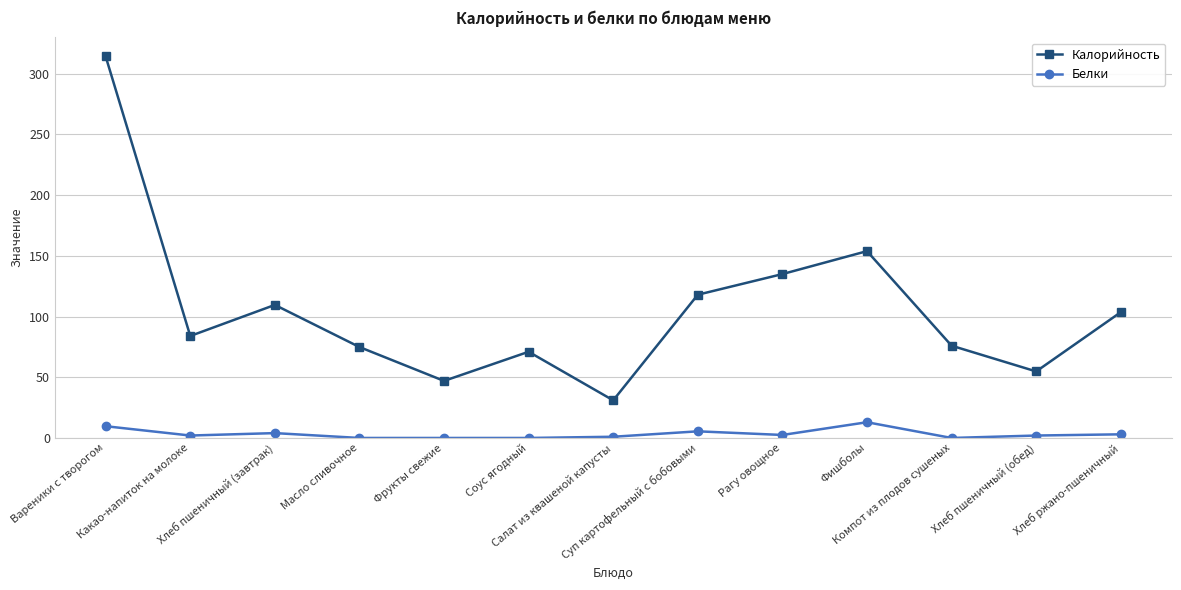

In Калорийность, how many points are higher than both neighbors (excluding endpoints)?

3